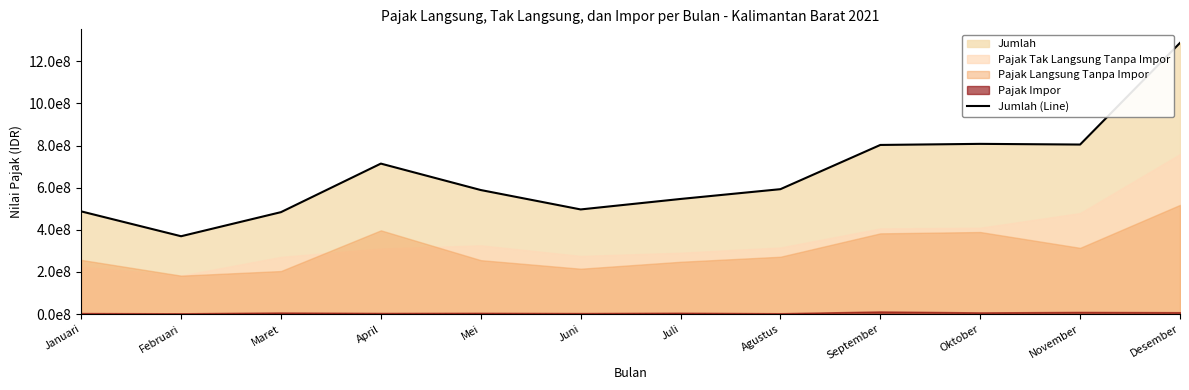

What is the ratio of the value at Desember to the value at Januari?

2.6